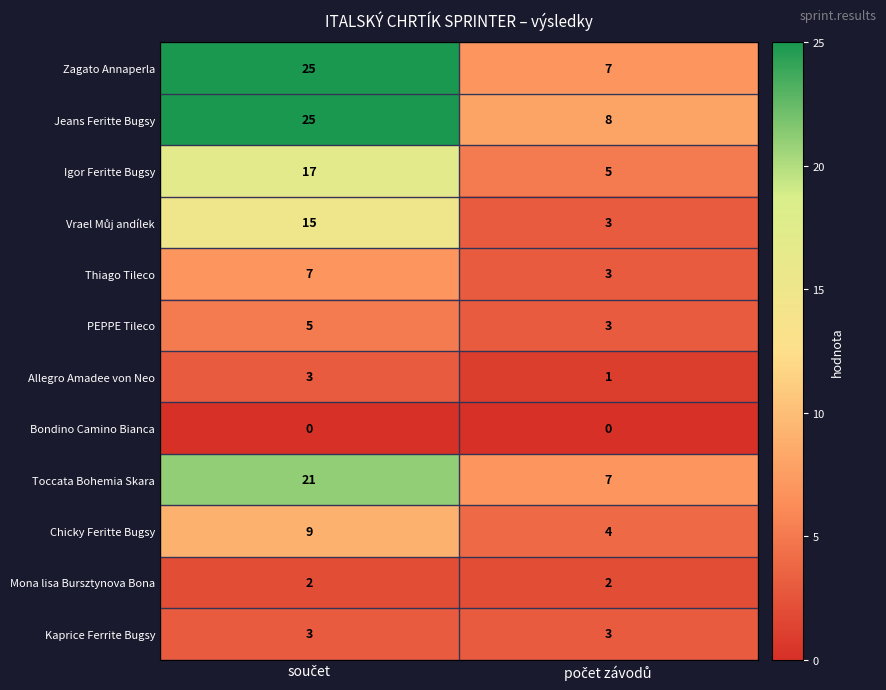

Which series has the largest range (max minus min)?

Zagato Annaperla